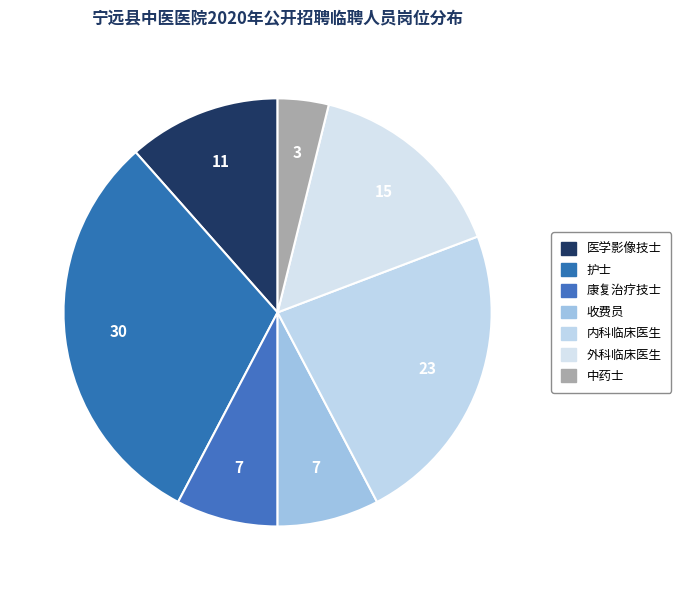

Does 内科临床医生 represent more than half of the total?

No